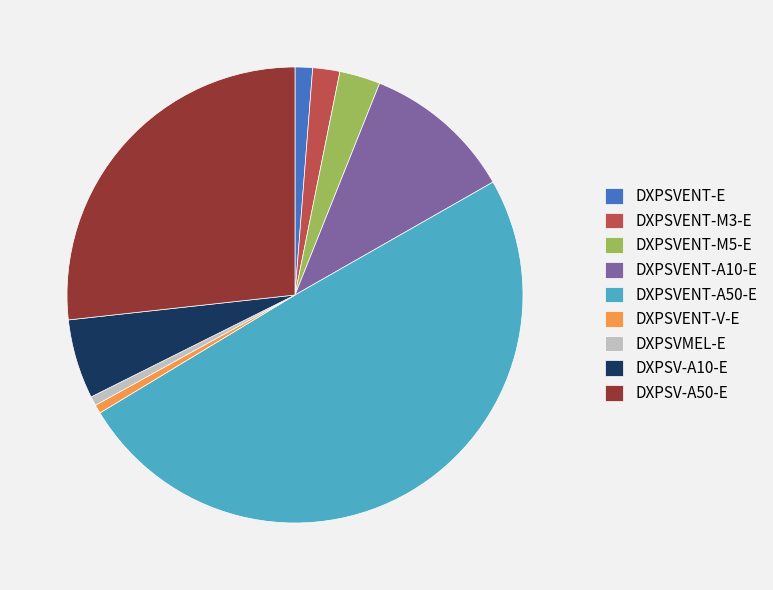

What is the ratio of the value at DXPSV-A50-E to the value at DXPSVENT-A10-E?

2.5